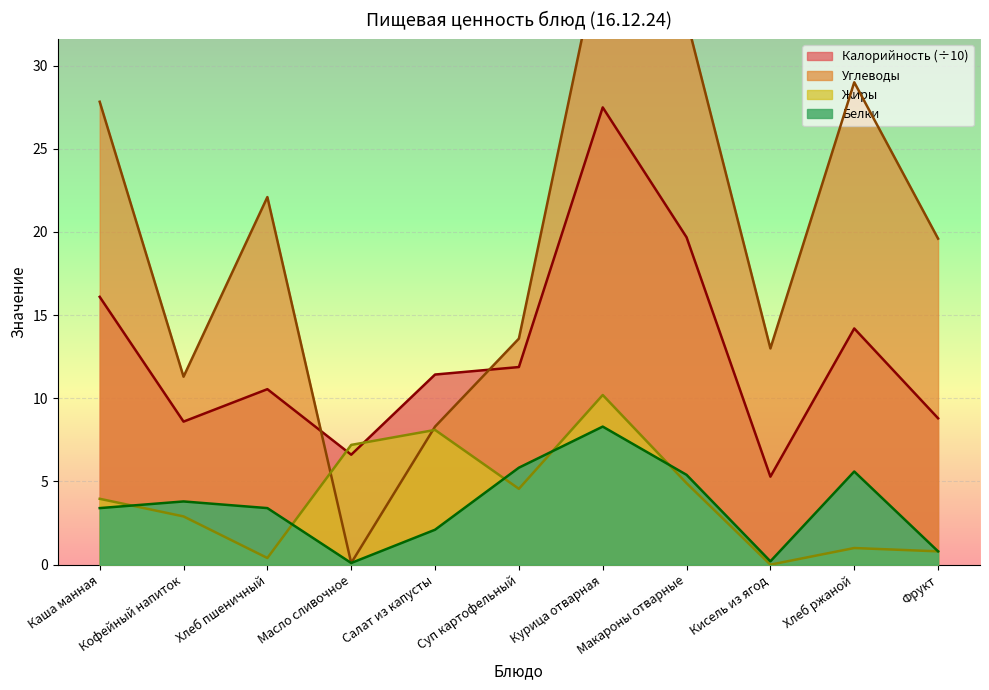

What is the difference between the maximum and minimum values in the Калорийность series?

22.2